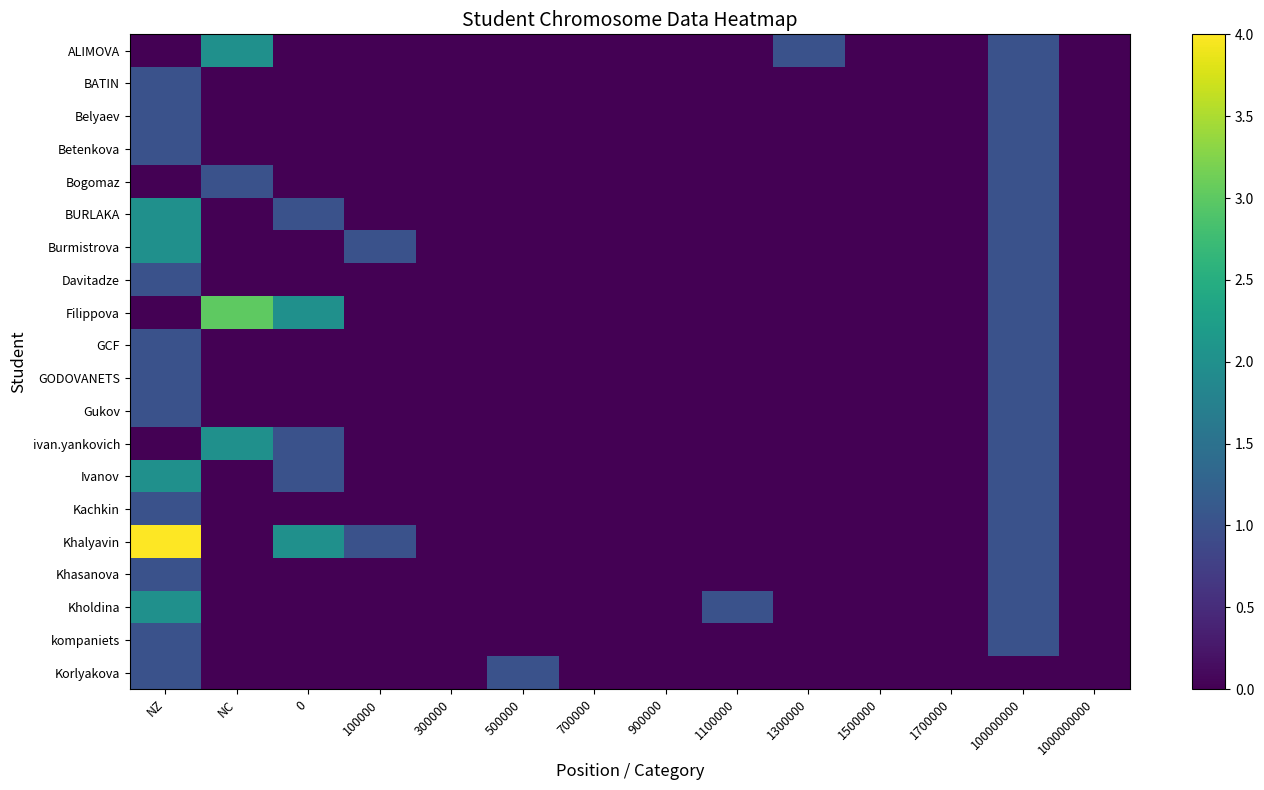

Rank the series by their maximum value, from highest to lowest.

Khalyavin, Filippova, ALIMOVA, BURLAKA, Burmistrova, ivan.yankovich, Ivanov, Kholdina, BATIN, Belyaev, Betenkova, Bogomaz, Davitadze, GCF, GODOVANETS, Gukov, Kachkin, Khasanova, kompaniets, Korlyakova